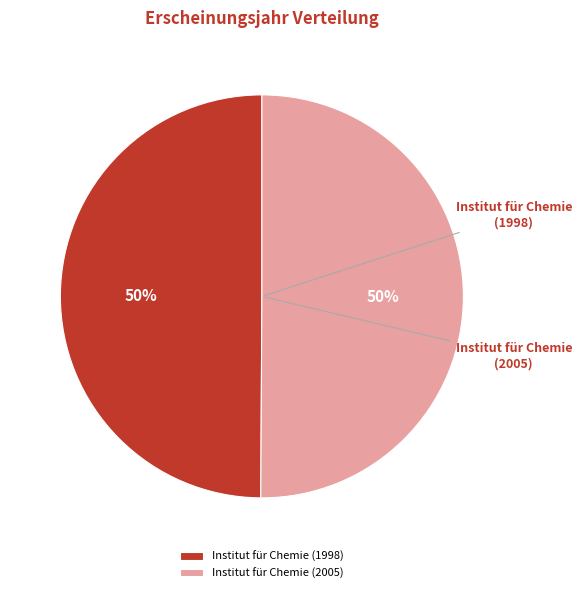

What is the largest slice in the pie chart?

Institut für Chemie (2005)